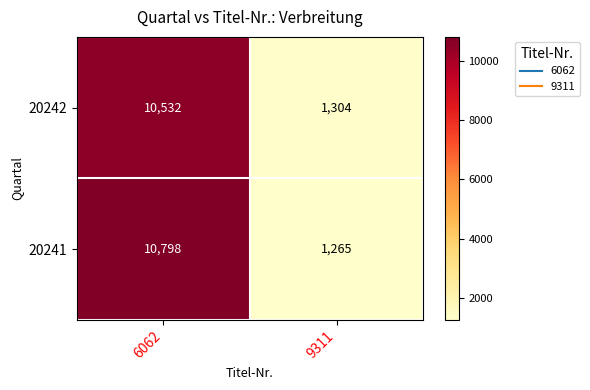

At which category is the sum across all series the highest?

6062